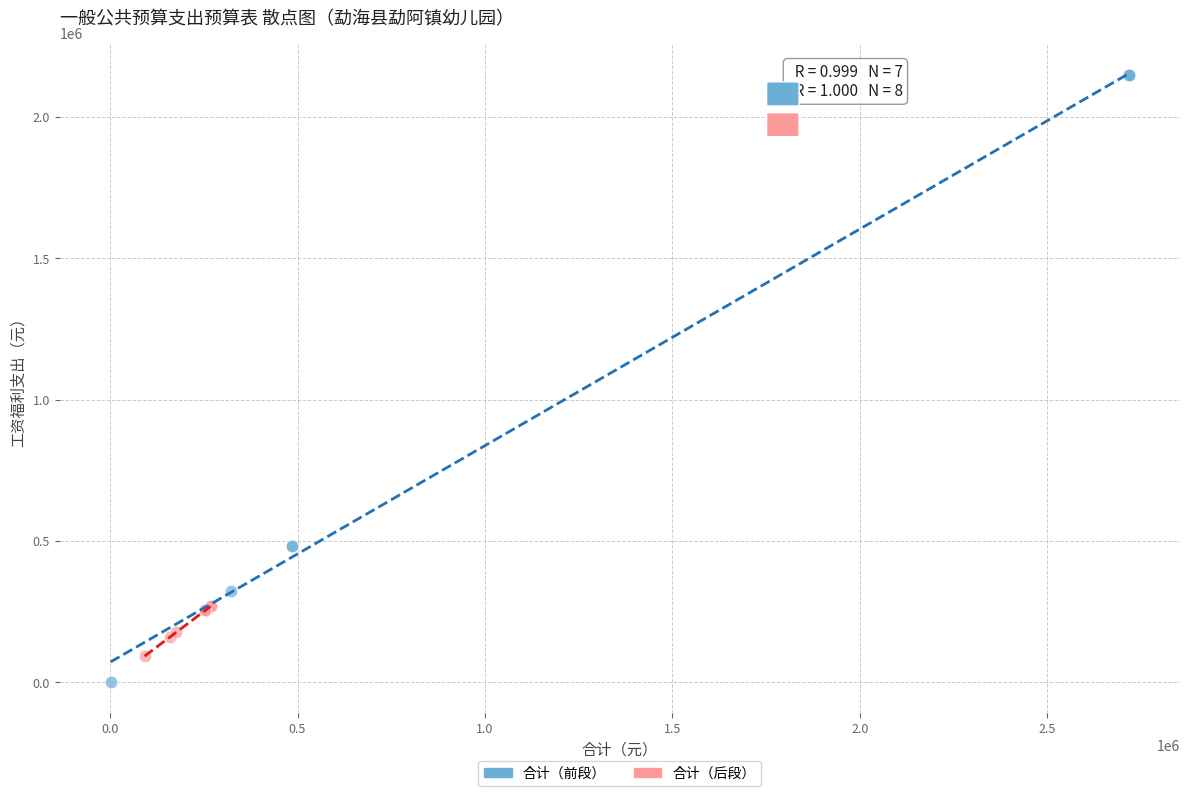

Which series reaches the maximum Y coordinate?

合计（前段）